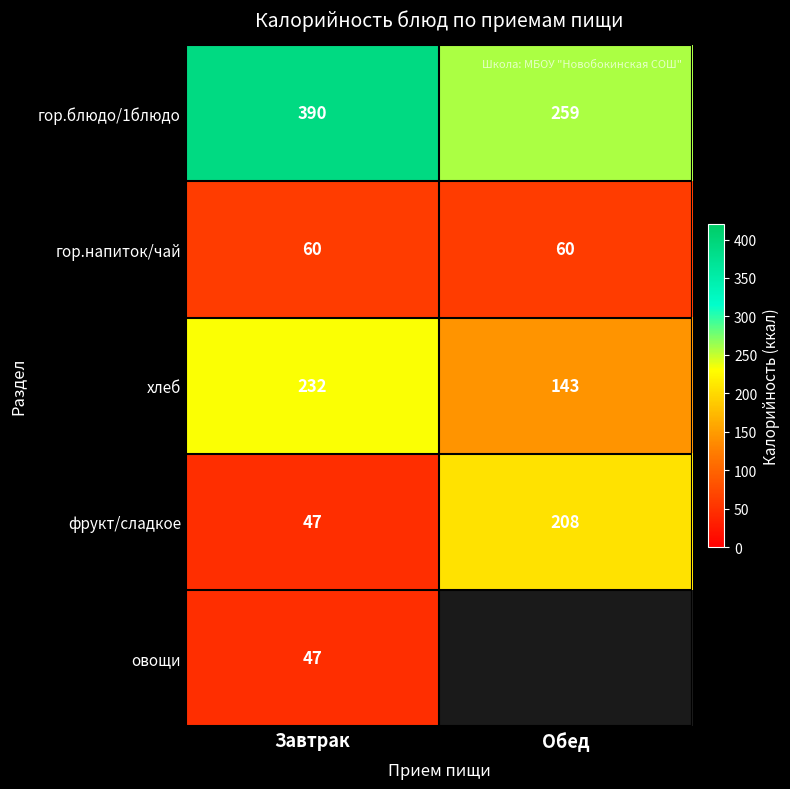

The хлеб series shows 232 at Завтрак. True or false?

True